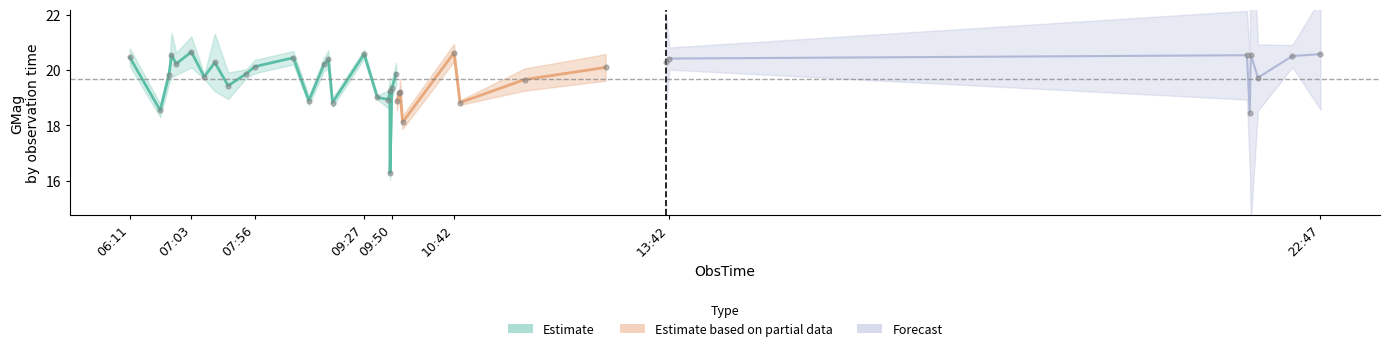

Approximately how many times larger is the value at 2021-03-08T09:01:12 compared to 2021-03-08T09:50:50?

1.0